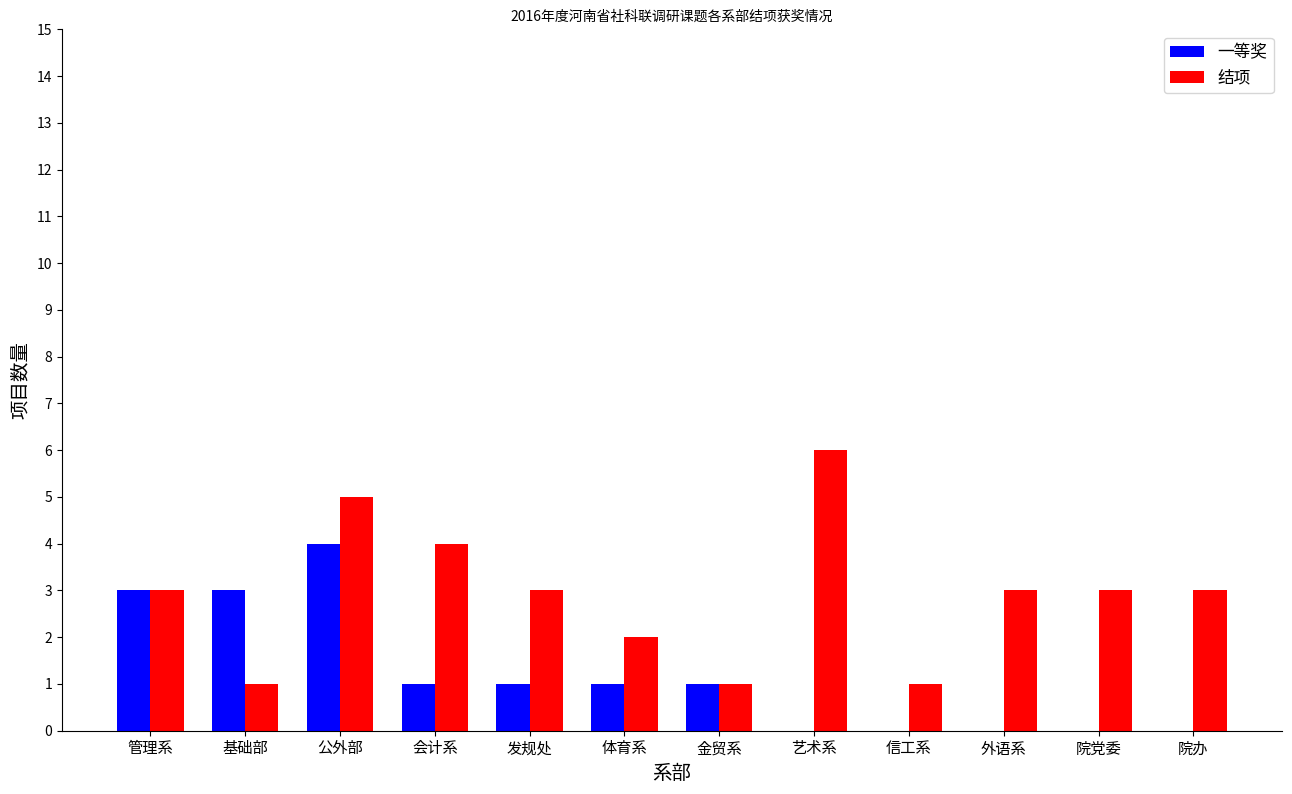

The 结项 series shows 4 at 院党委. True or false?

False